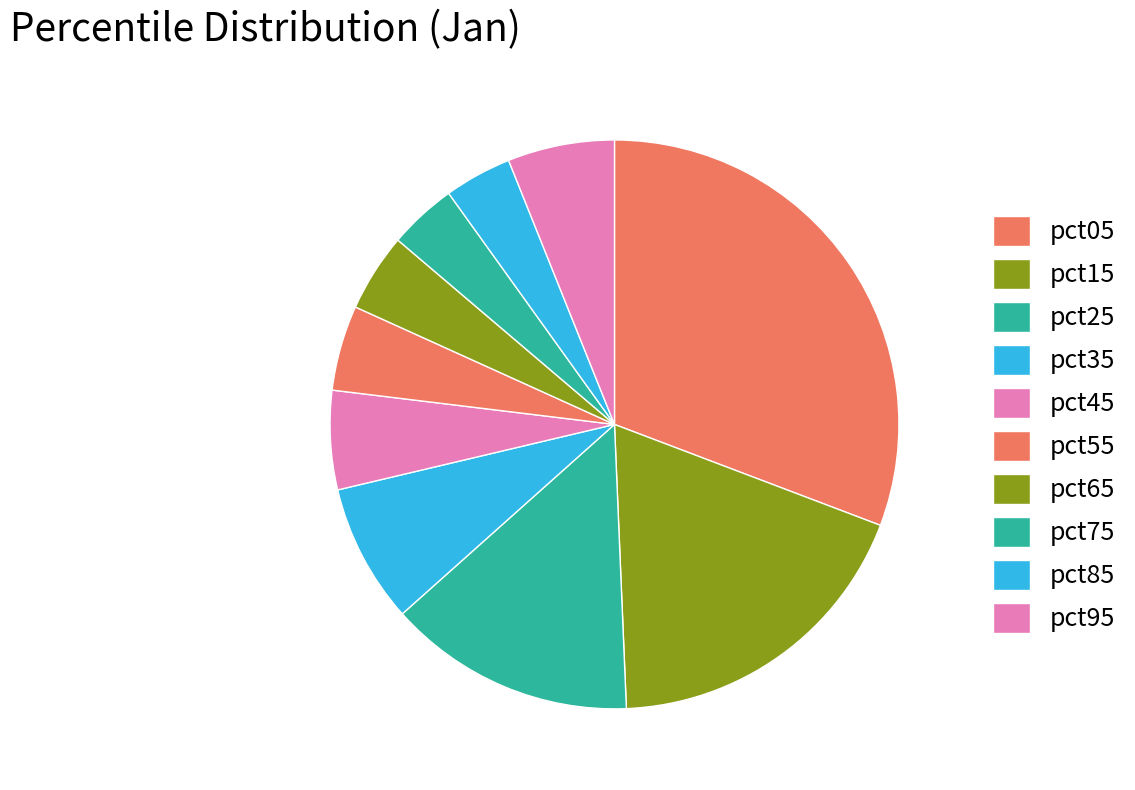

What is the change in value from pct25 to pct35?

-0.9